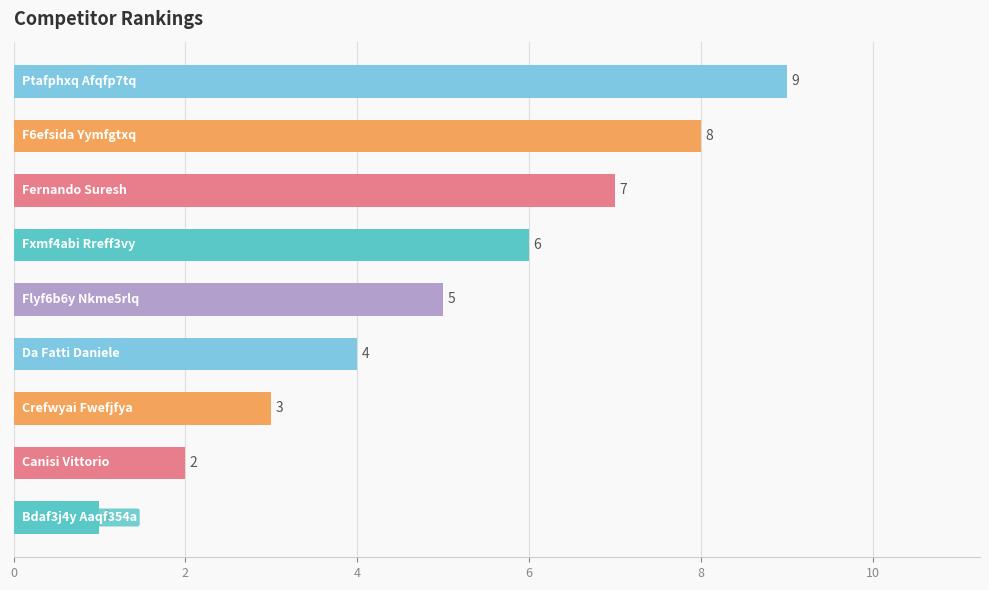

What is the difference between the maximum and minimum values?

8